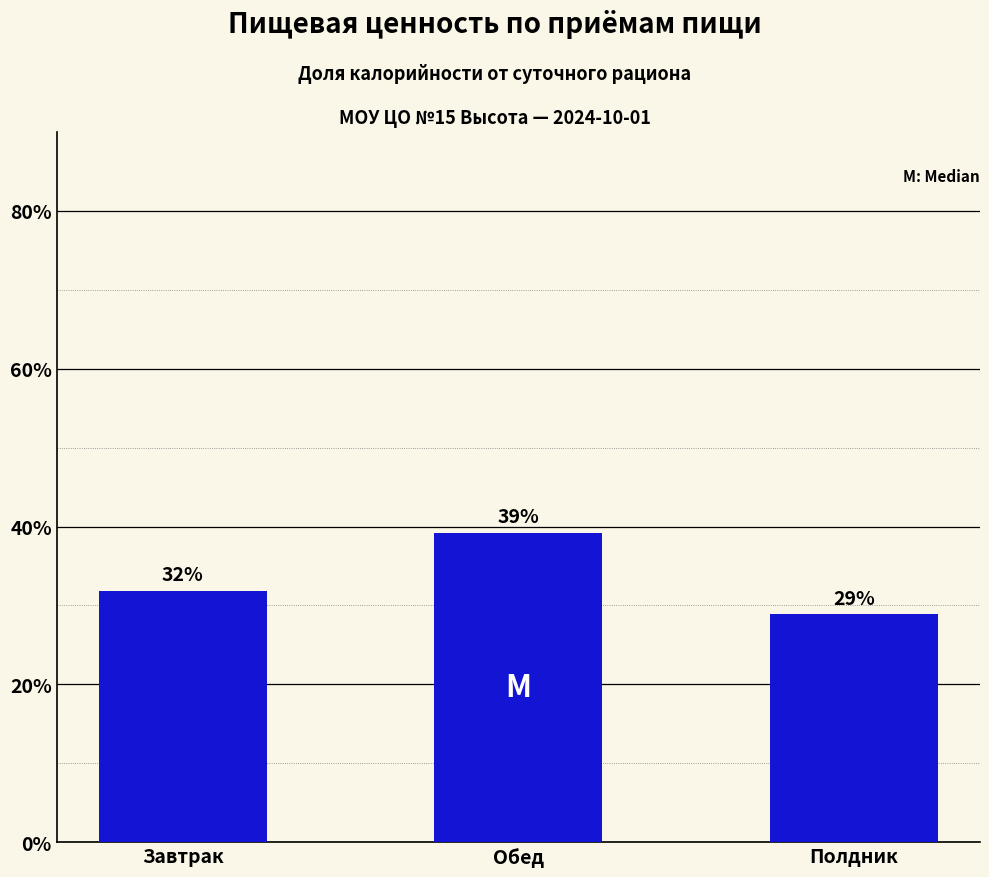

What is the change in value from Завтрак to Обед?

+7.3